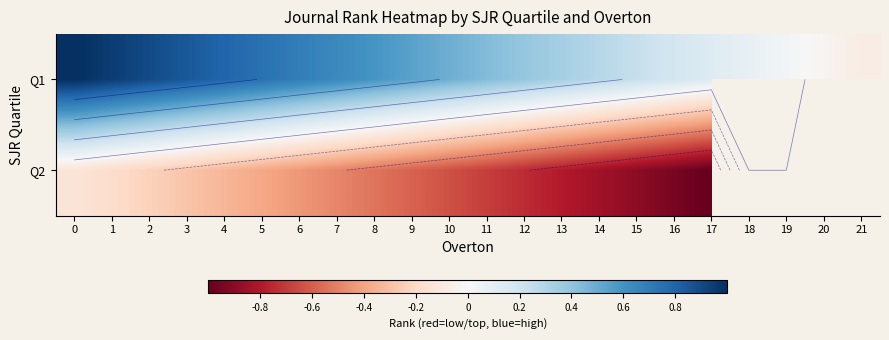

The Q2 series shows -0.4 at 3. True or false?

False